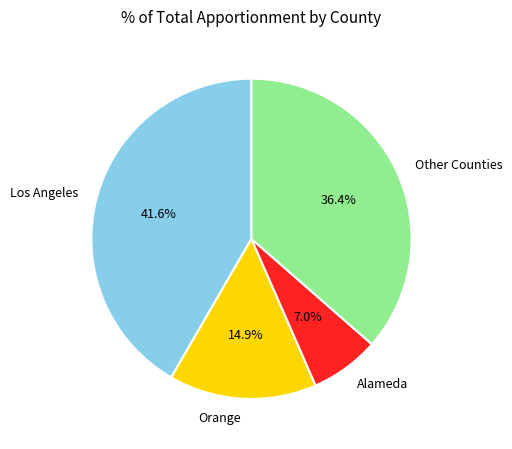

How much of the chart is everything except Alameda?

93.0%